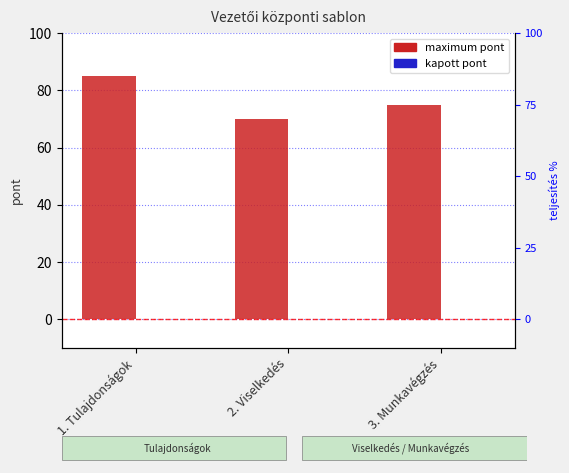

The value of maximum pont at 2. Viselkedés is 70. True or false?

True